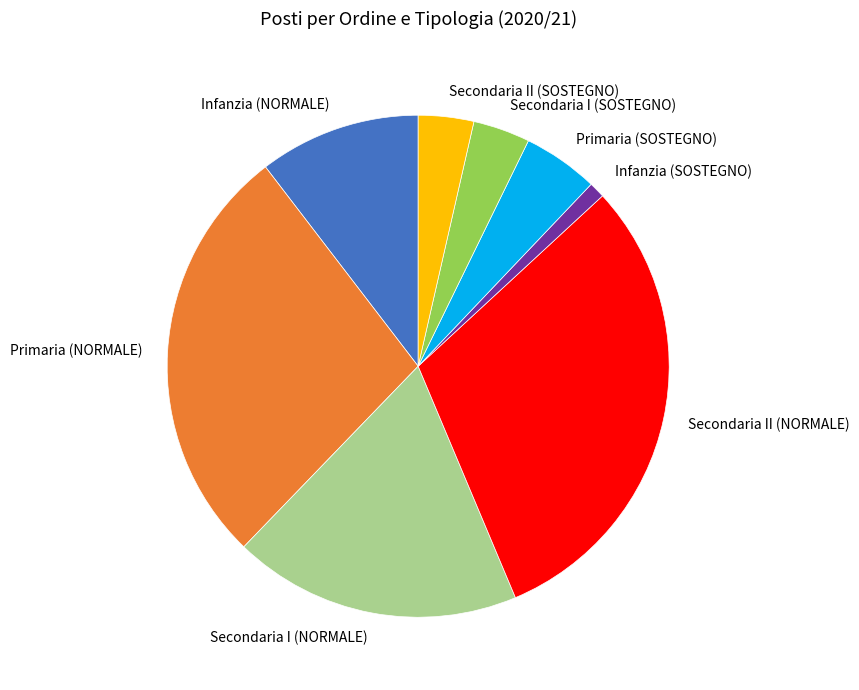

Which slice is the smallest?

Infanzia (SOSTEGNO)